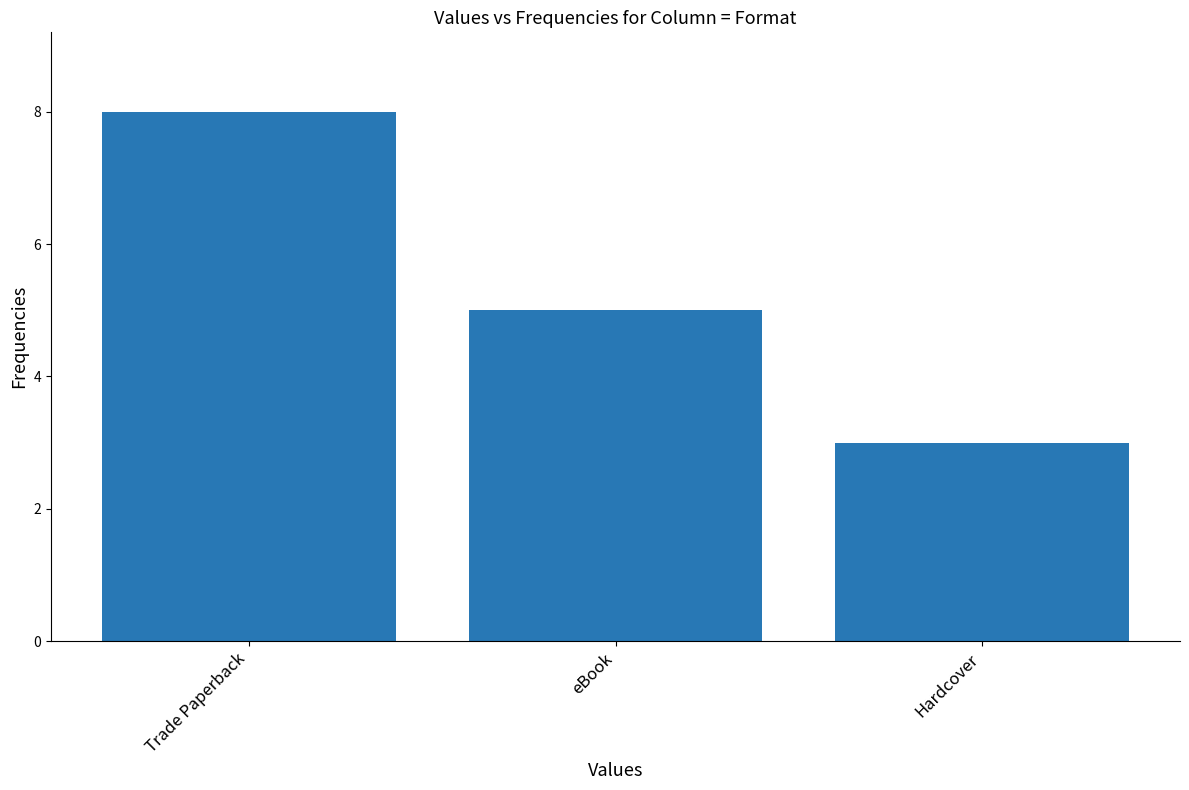

How many categories are shown in the chart?

3